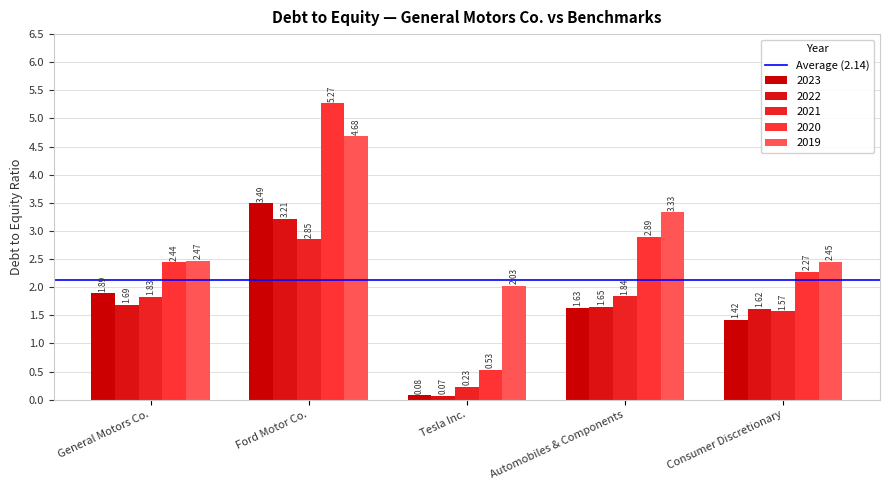

Reading left to right, transcribe all the data shown in this chart.

2023: 1.9	3.5	0.1	1.6	1.4
2022: 1.7	3.2	0.1	1.6	1.6
2021: 1.8	2.9	0.2	1.8	1.6
2020: 2.4	5.3	0.5	2.9	2.3
2019: 2.5	4.7	2.0	3.3	2.5